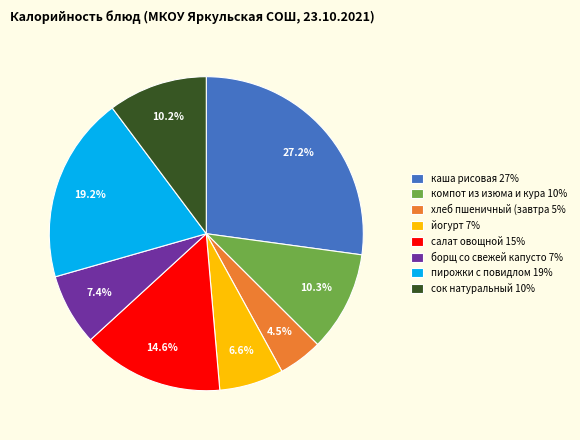

Is there a majority slice in this chart?

No